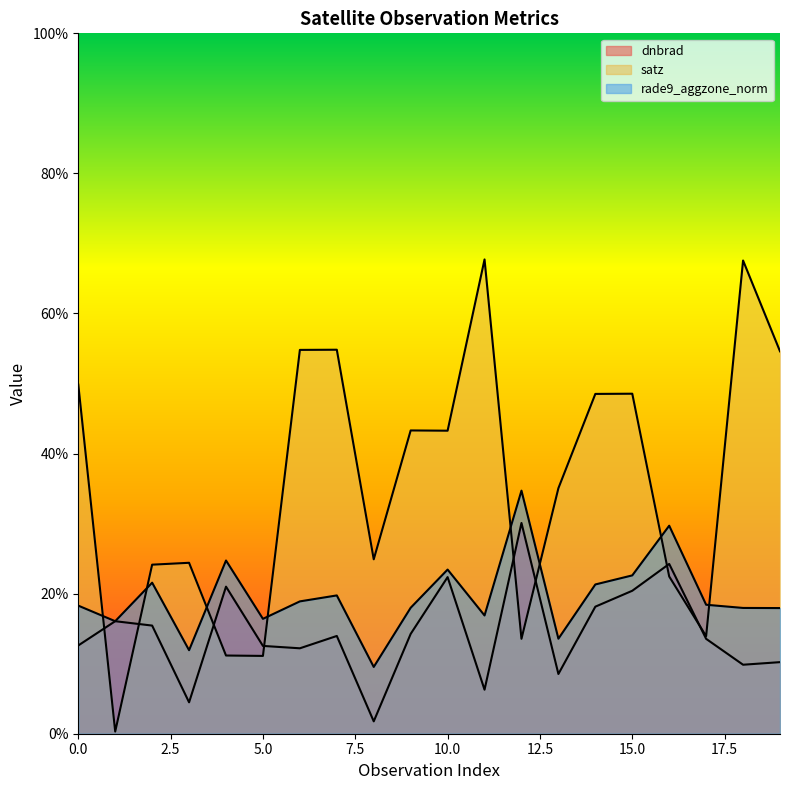

Which category has the lowest value across all series?

1